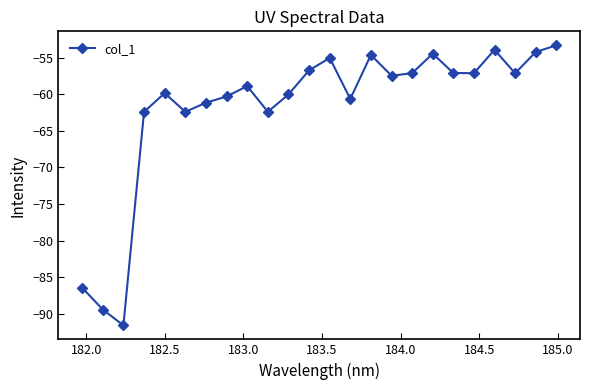

What is the value of the 22nd point from the left?

-57.1